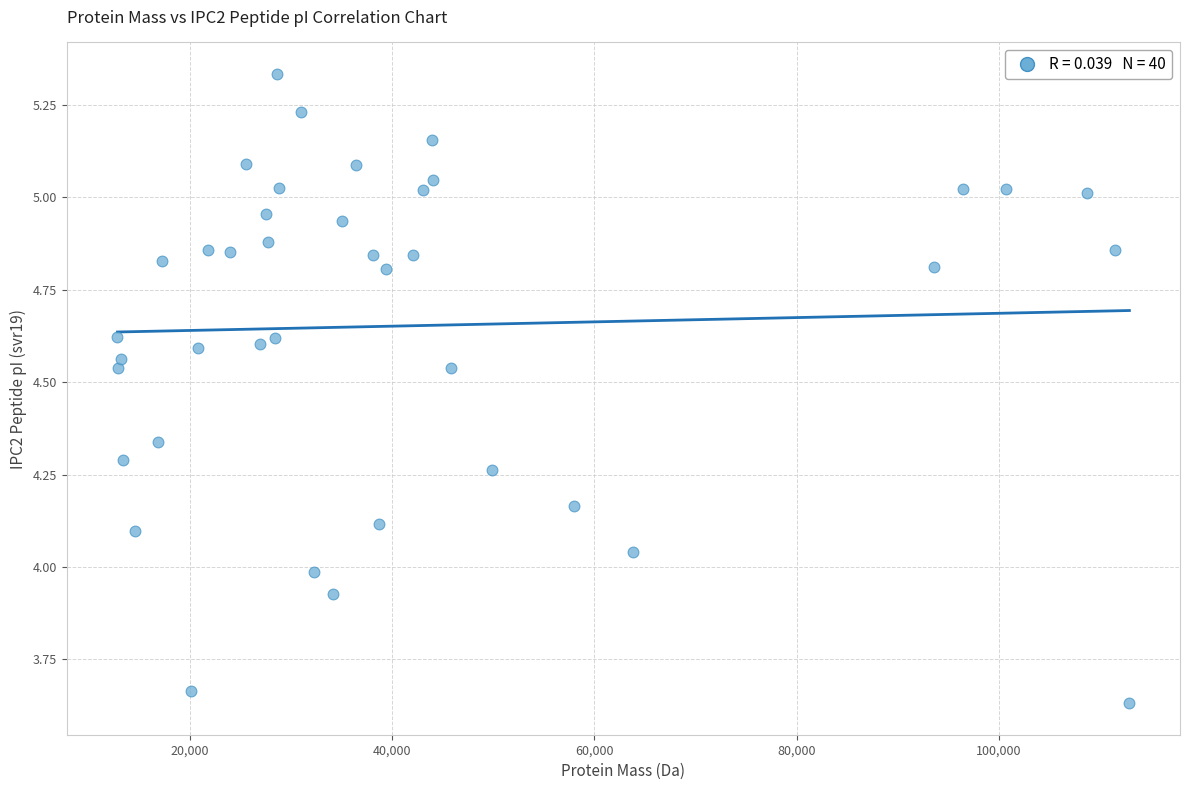

What is the range of X values (max minus min)?

100107.3